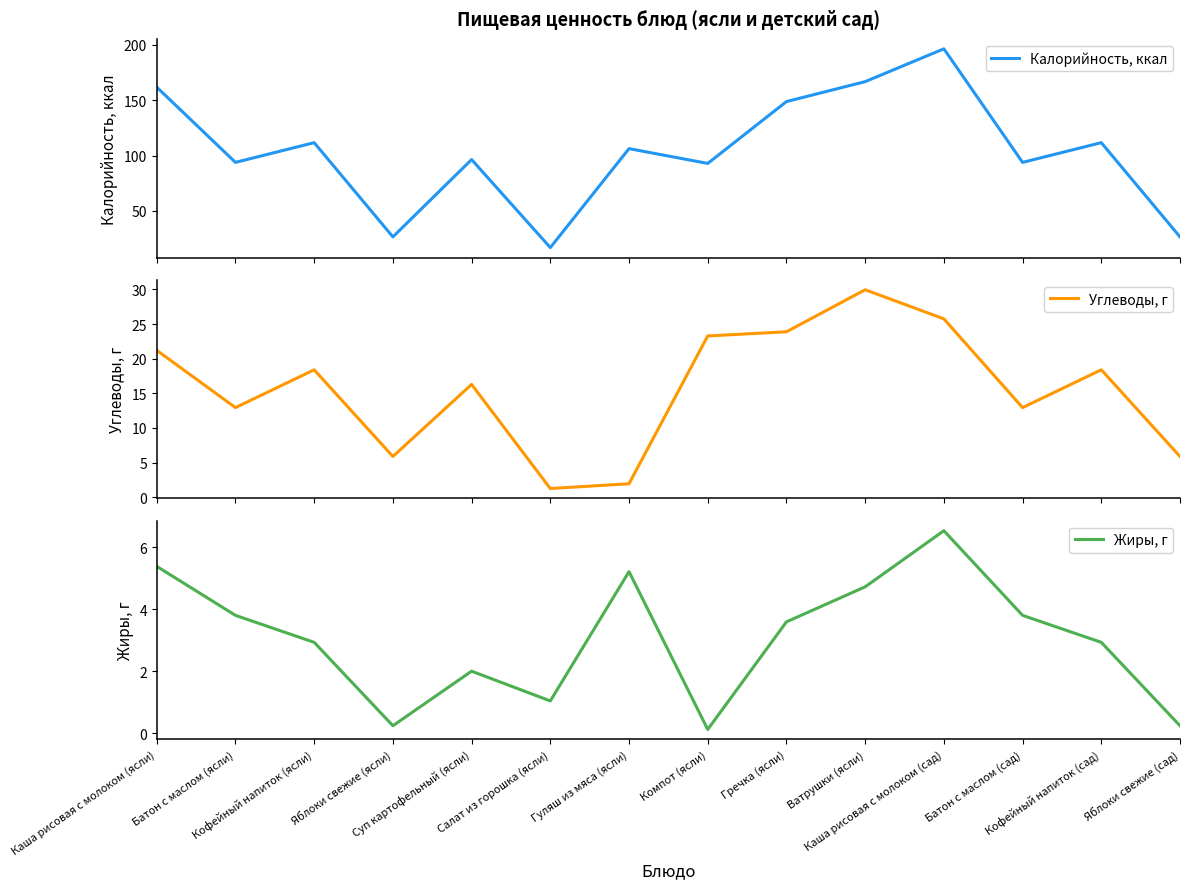

What is the average value of the Калорийность, ккал series?

103.6